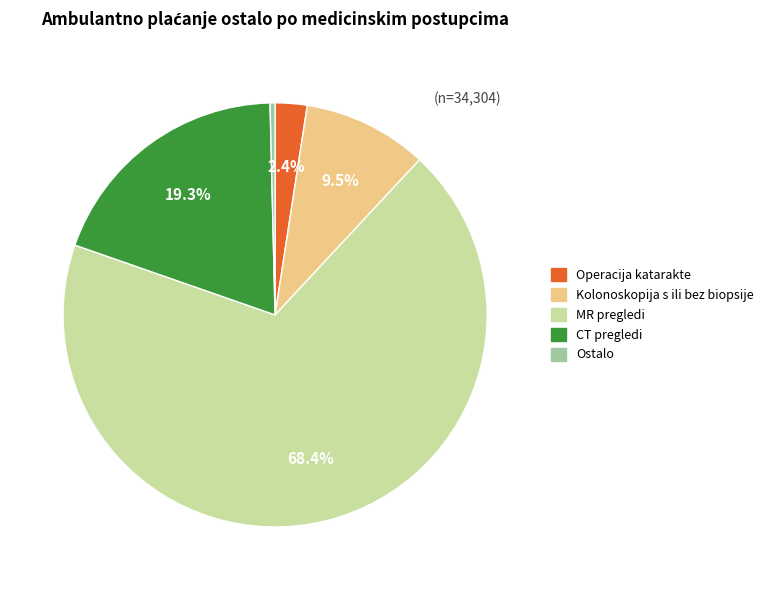

How many segments does this pie chart have?

5